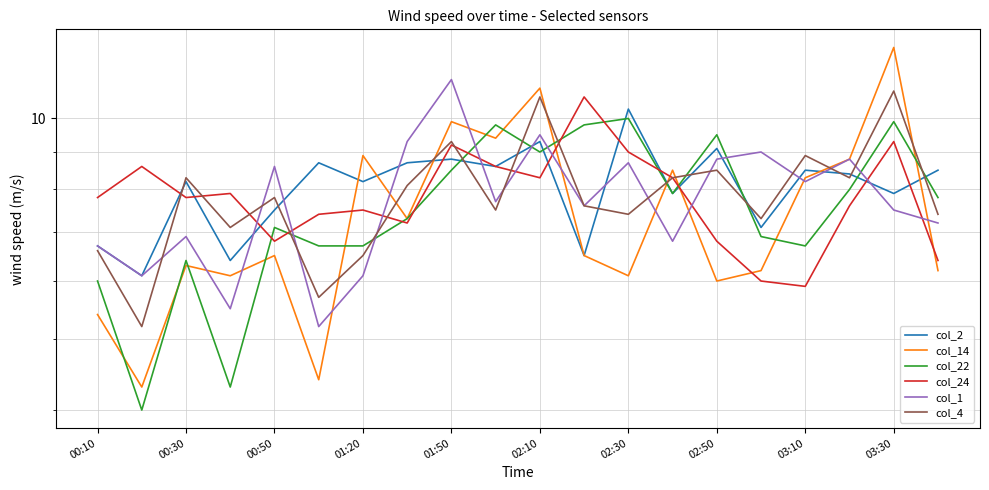

Which series ends up on top after the final intersection of col_24 and col_1?

col_1